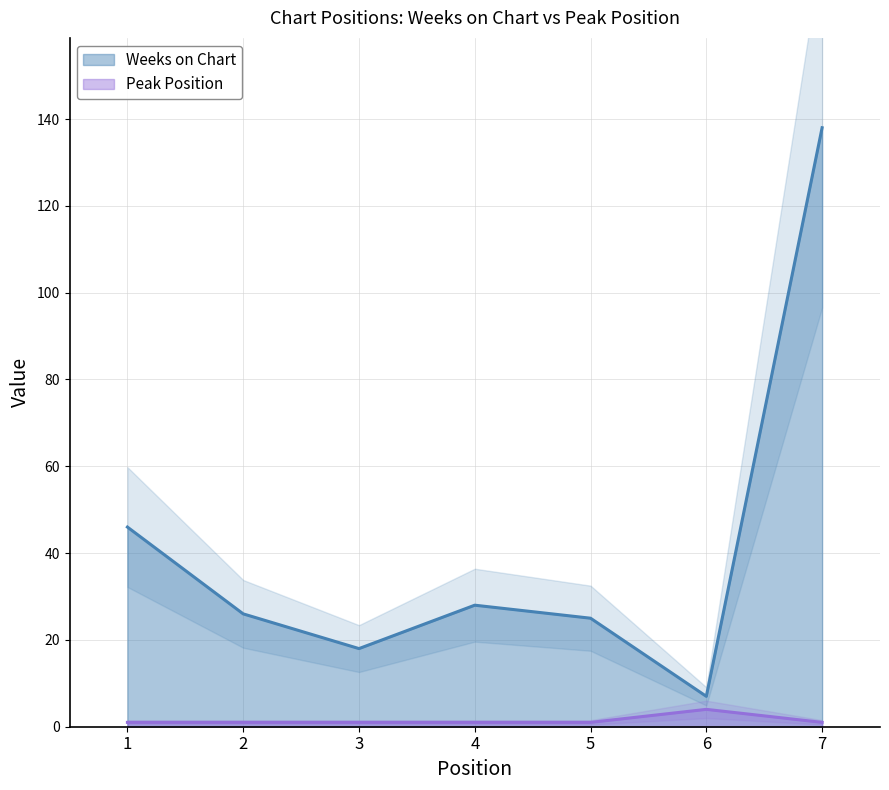

What is the difference between the maximum and minimum values in the Peak Position series?

3